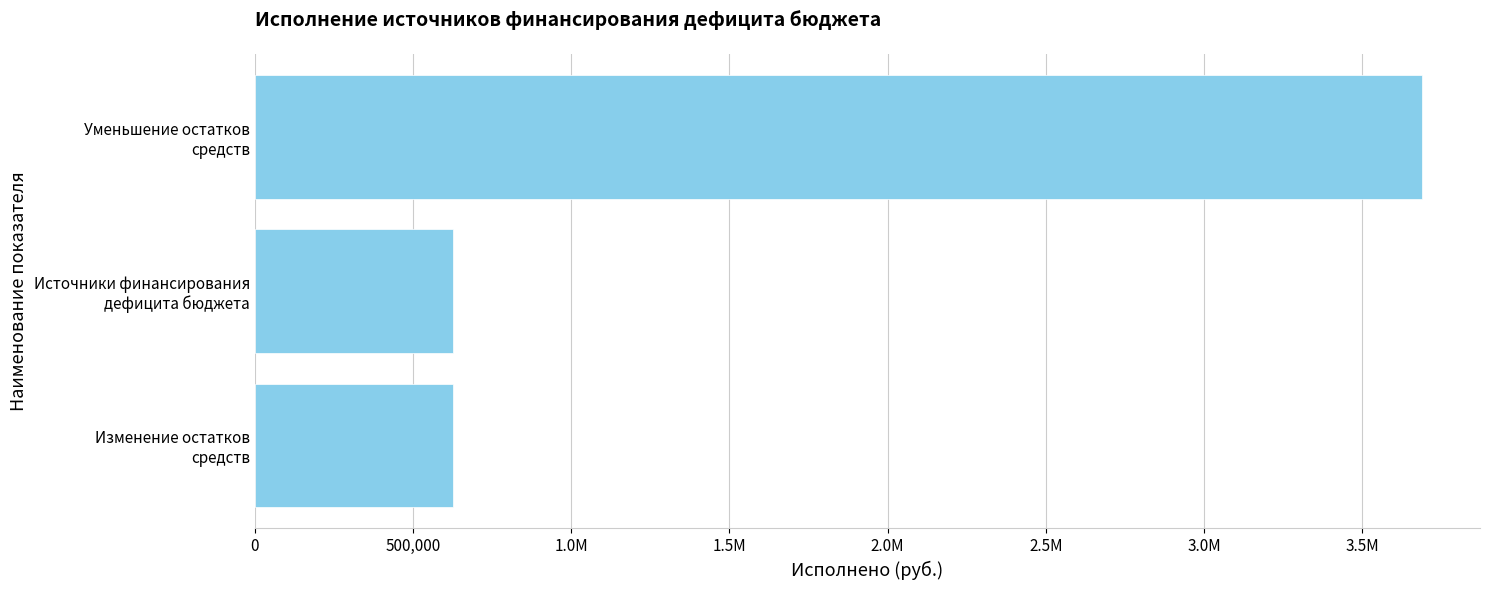

What is the maximum value shown in the chart?

3687914.0